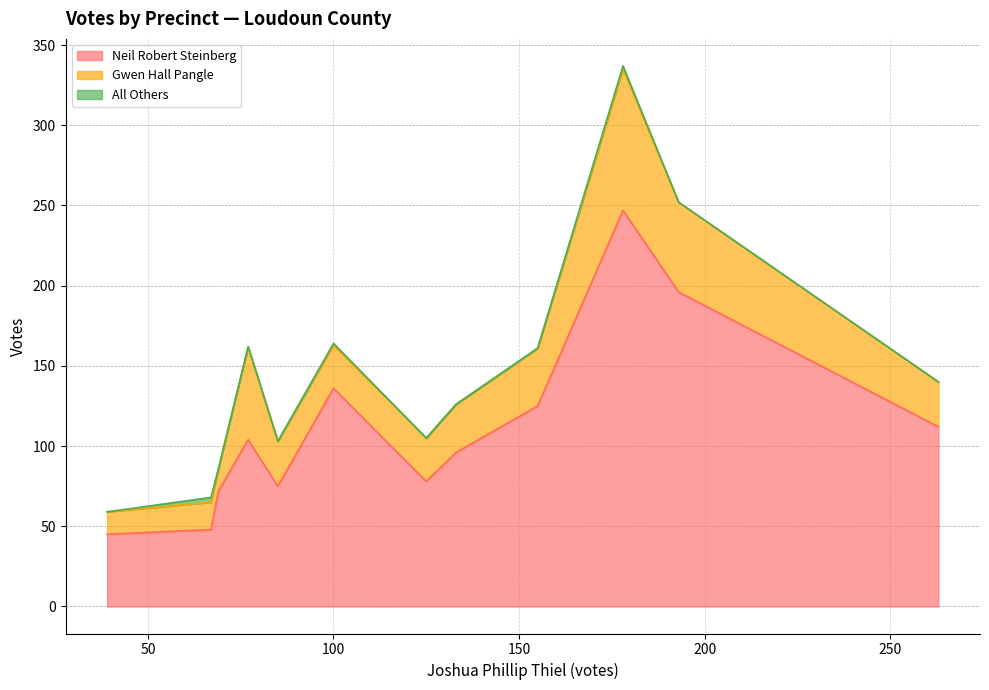

Which series has the largest total across all categories?

Neil Robert Steinberg